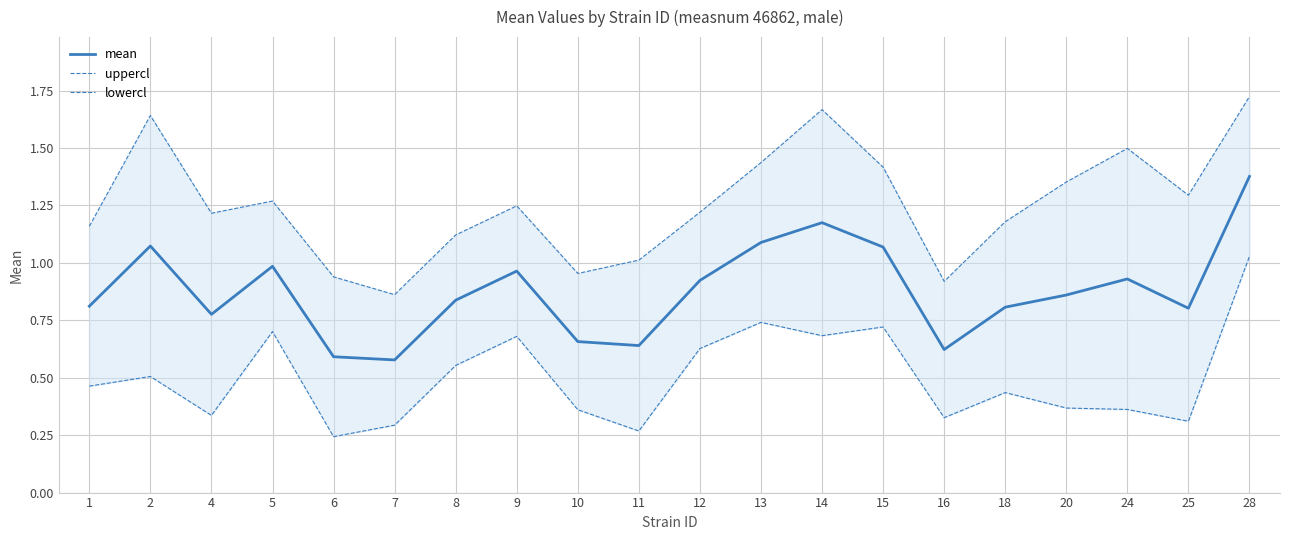

Reading left to right, list all the values displayed in this chart.

mean: 0.8	1.1	0.8	1.0	0.6	0.6	0.8	1.0	0.7	0.6	0.9	1.1	1.2	1.1	0.6	0.8	0.9	0.9	0.8	1.4
uppercl: 1.2	1.6	1.2	1.3	0.9	0.9	1.1	1.2	1.0	1.0	1.2	1.4	1.7	1.4	0.9	1.2	1.4	1.5	1.3	1.7
lowercl: 0.5	0.5	0.3	0.7	0.2	0.3	0.6	0.7	0.4	0.3	0.6	0.7	0.7	0.7	0.3	0.4	0.4	0.4	0.3	1.0